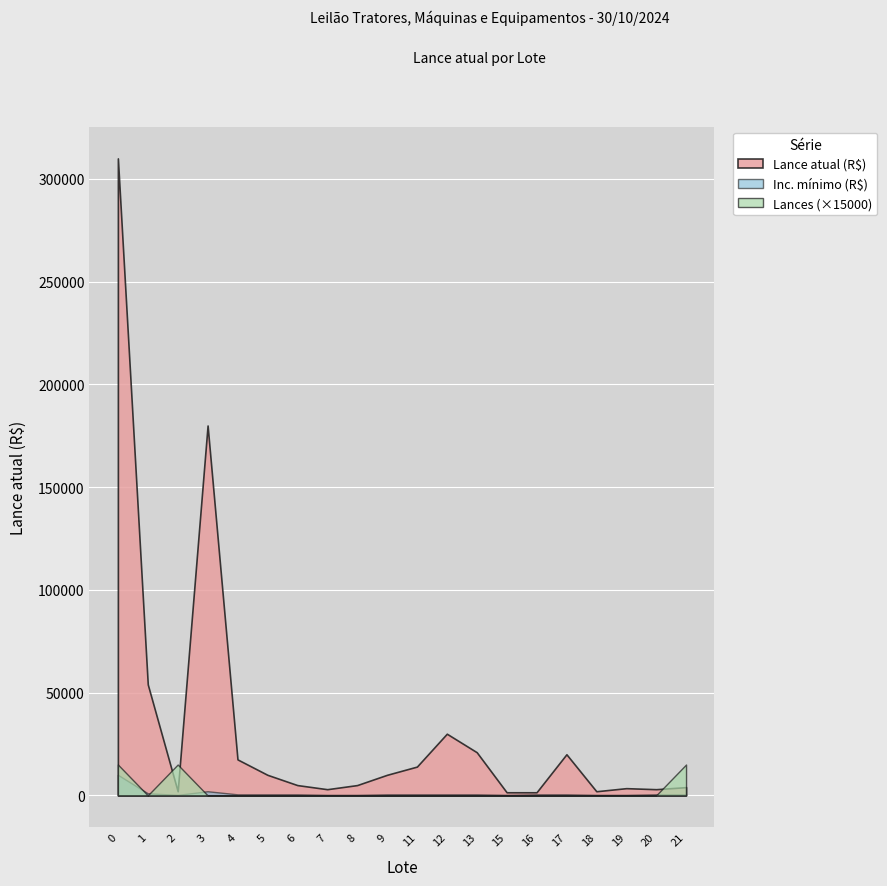

Which series has the largest total across all categories?

Lance atual (R$)